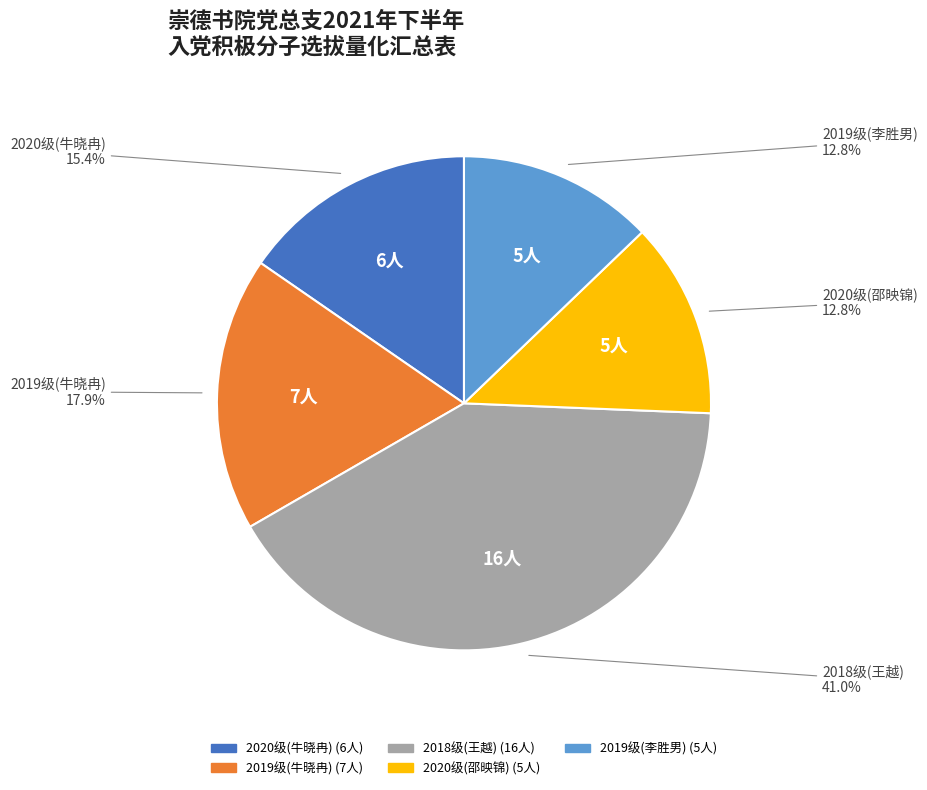

What percentage is the 2020级(牛晓冉) slice, to the nearest percent?

15%